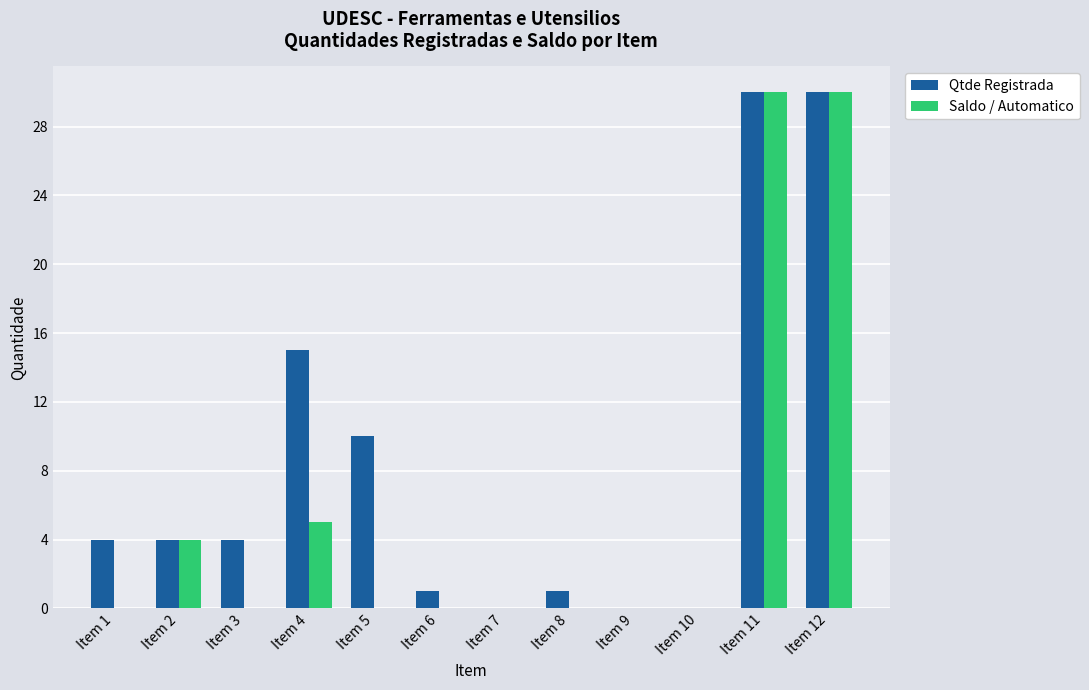

What is the greatest value displayed?

30